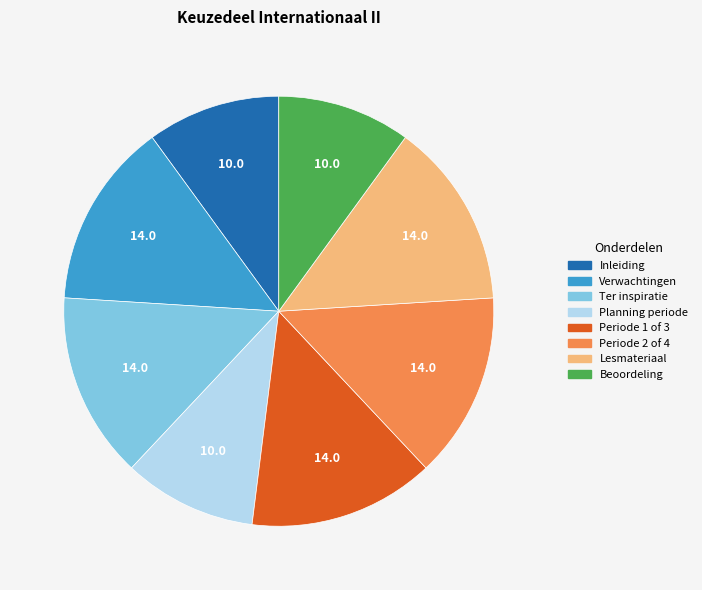

Is the sum of Beoordeling and Planning periode greater than half?

No